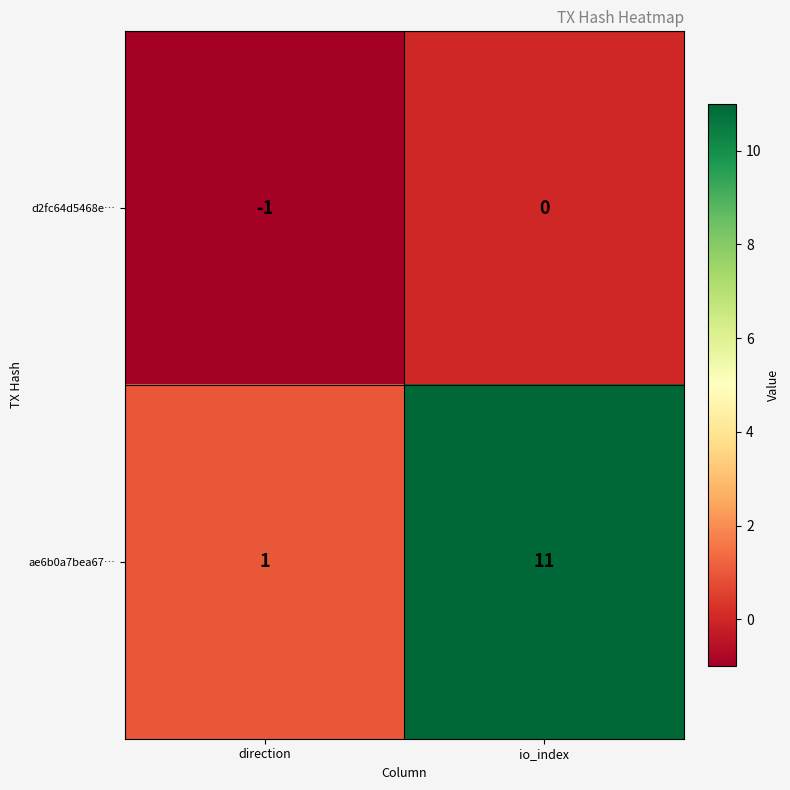

The d2fc64d5468e… series shows 0 at direction. True or false?

False